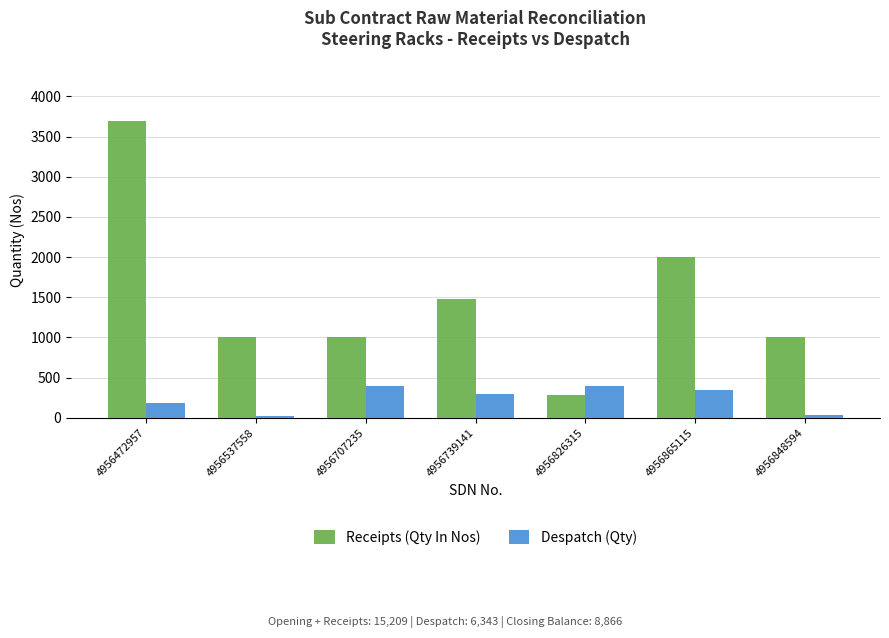

What is the difference between the second highest and minimum values in the Despatch (Qty) series?

376